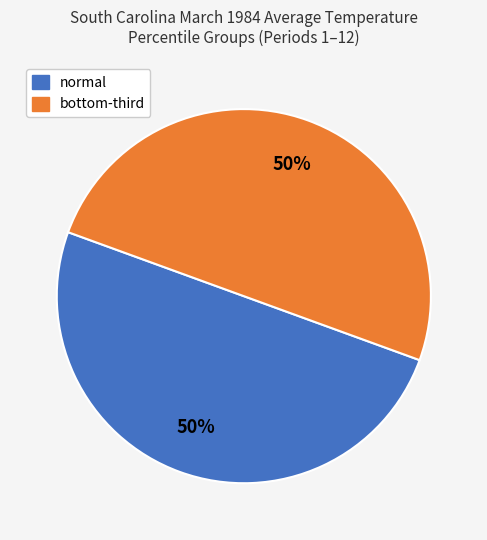

To the nearest percent, what is the average slice percentage?

50%